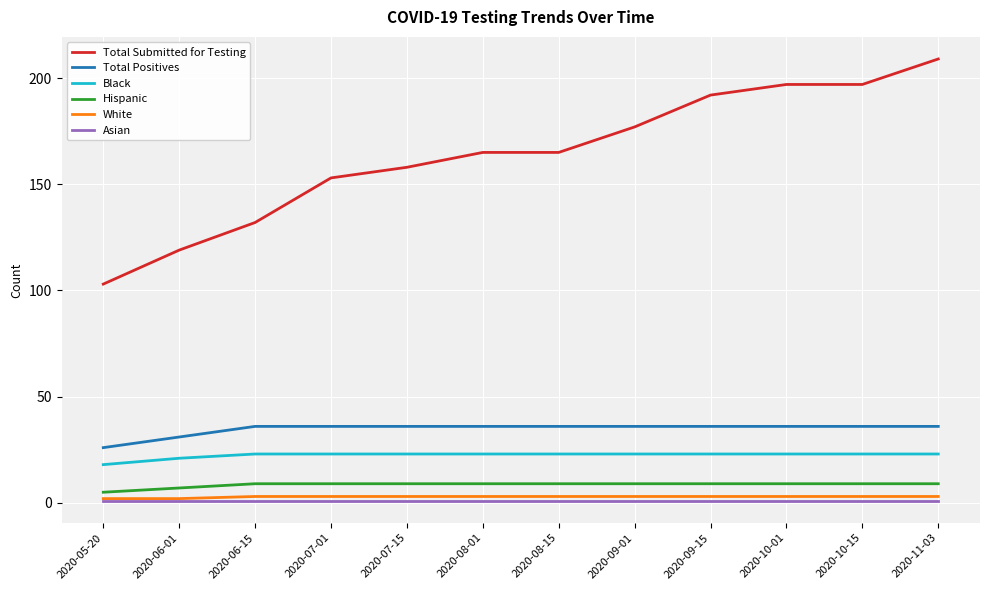

What is the minimum value for Black?

18